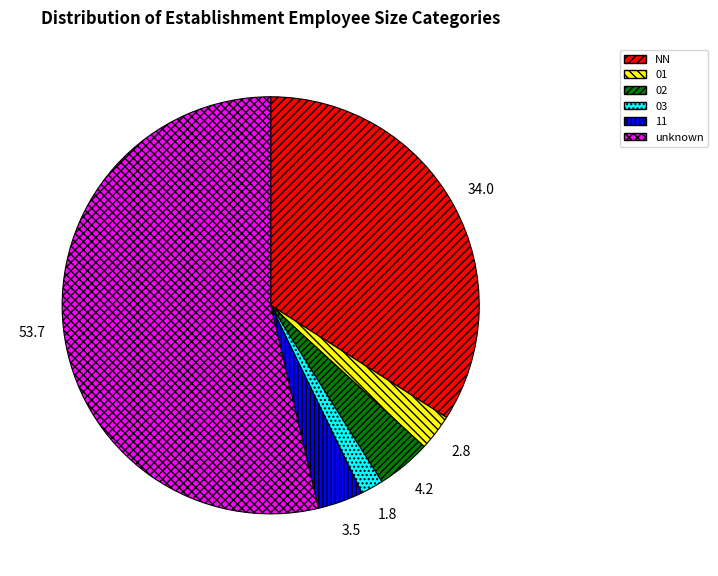

What is the ratio of the value at 03 to the value at 01?

0.6